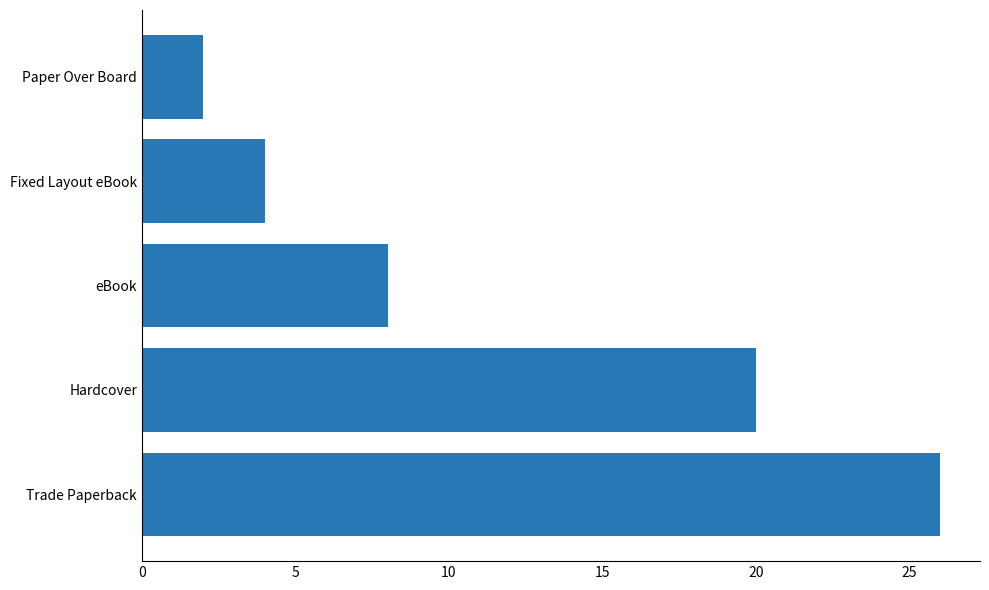

List the labels in order of value, smallest first.

Paper Over Board, Fixed Layout eBook, eBook, Hardcover, Trade Paperback